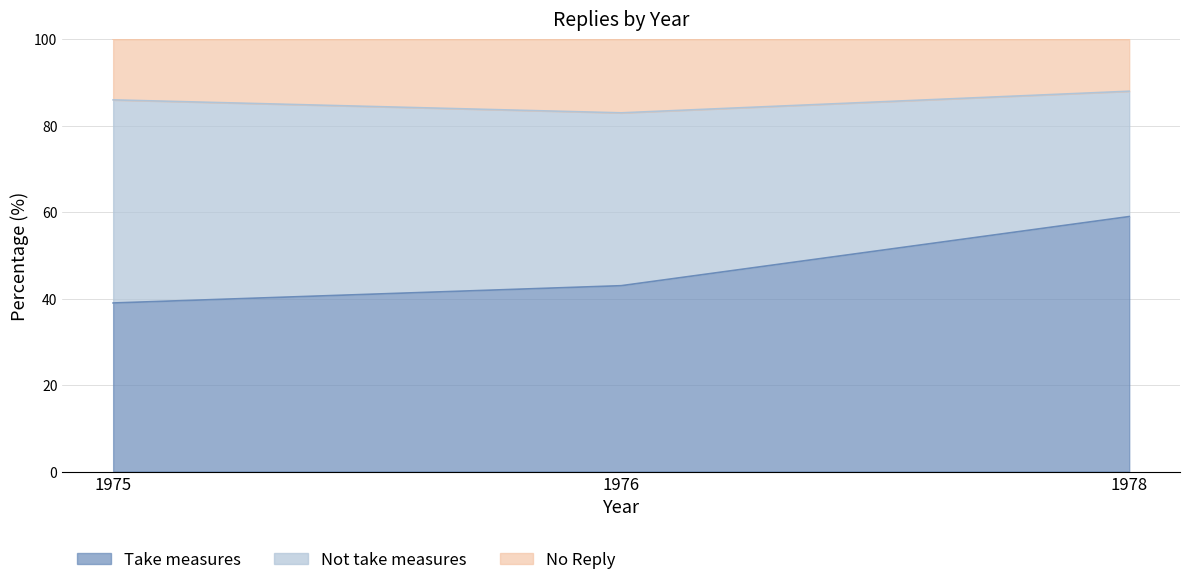

The value of Take measures at 1975 is 16. True or false?

False